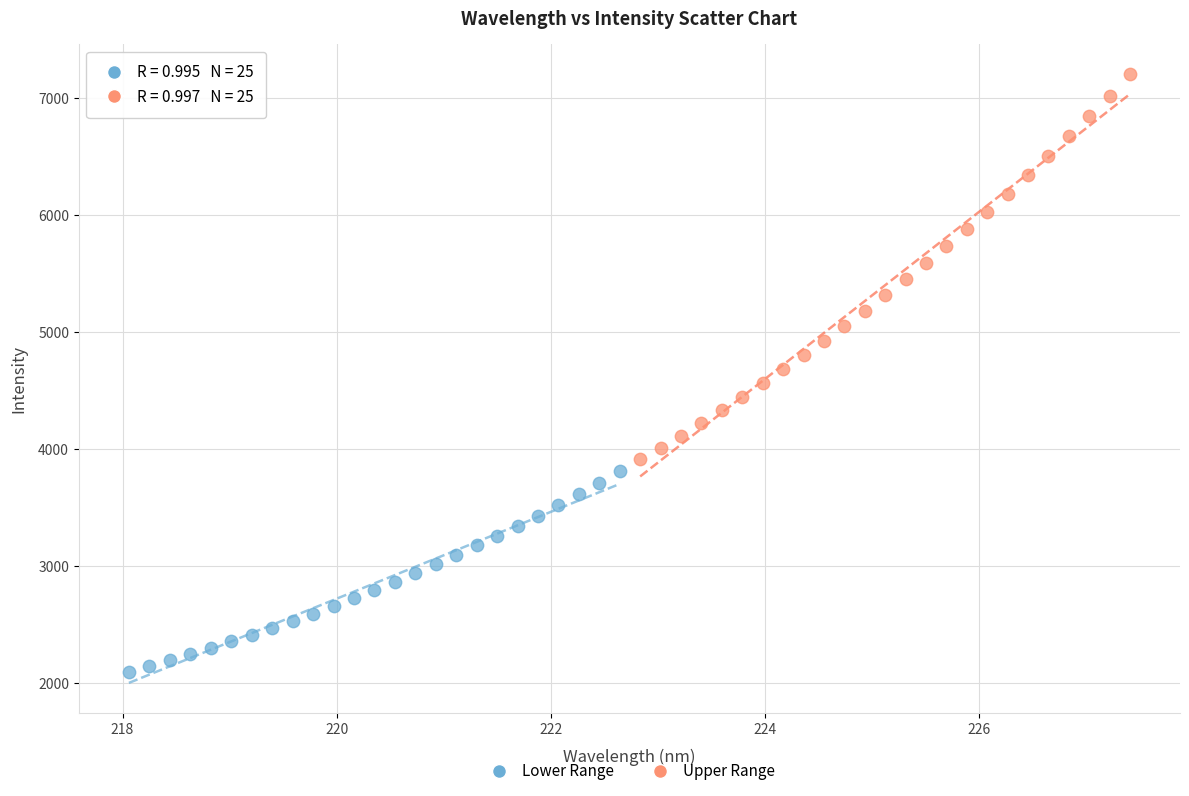

Which series reaches the minimum Y coordinate?

Lower Range